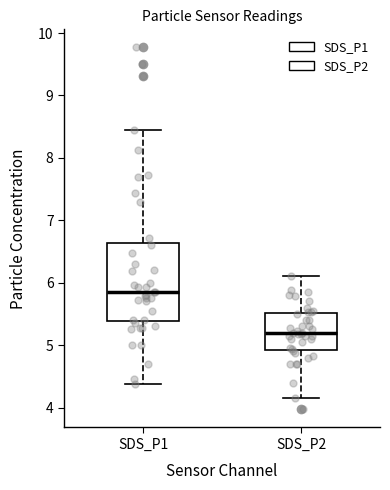

Where does the upper whisker of the box for SDS_P1 end on the y-axis? The values are not printed on the chart, so give them approximately, as read against the axis.

8.5